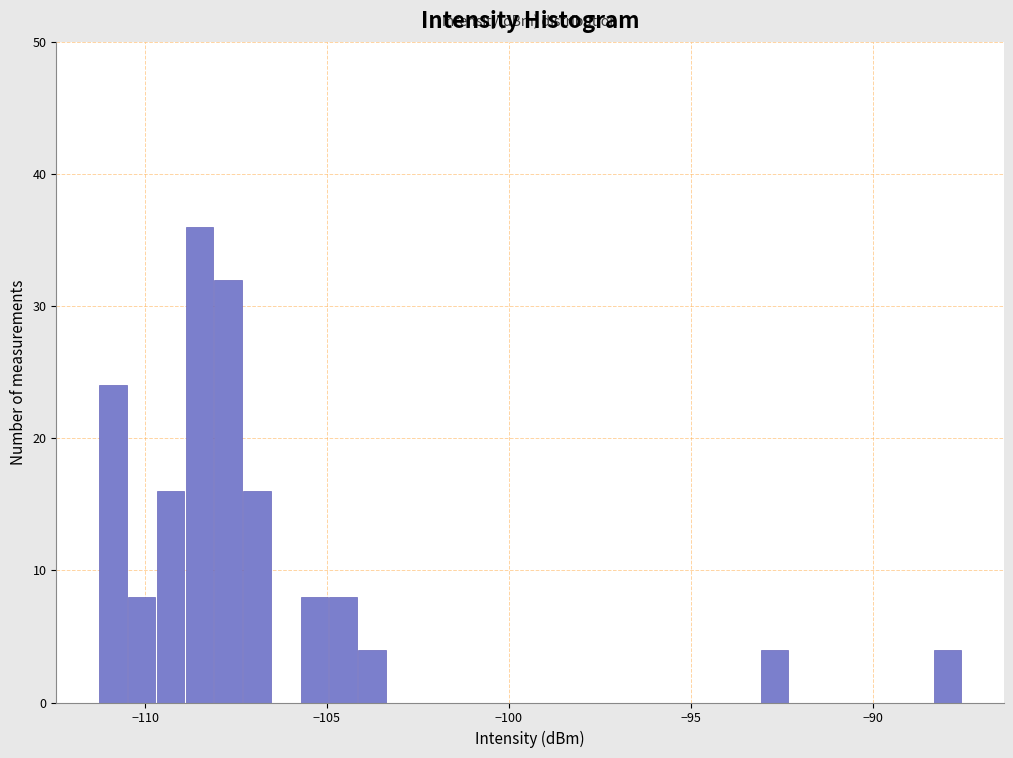

Around what value on the x-axis is the tallest bar? Give the approximate position of its centre, as read against the axis.

-108.5